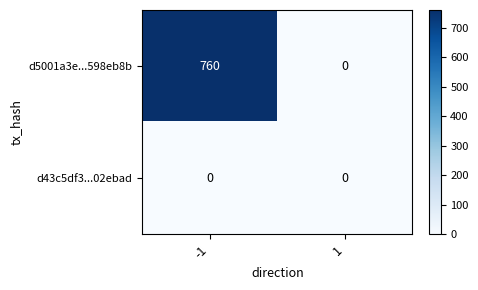

Which series has the largest total across all categories?

d5001a3e...598eb8b